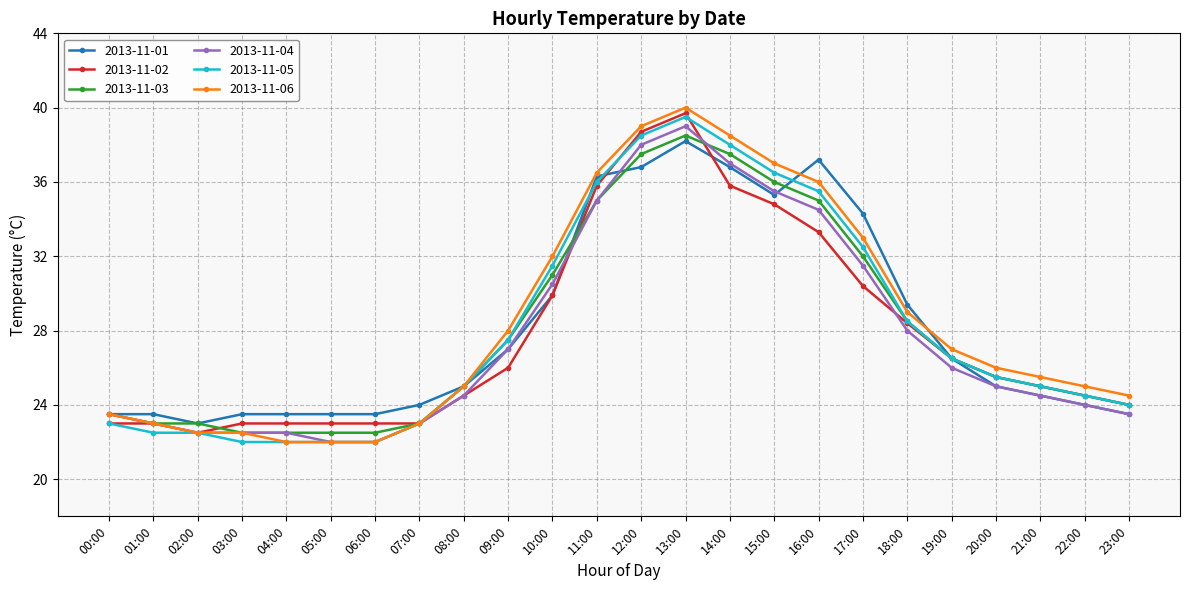

What is the sum of the 2013-11-01 values at 12:00 and 21:00?

61.3